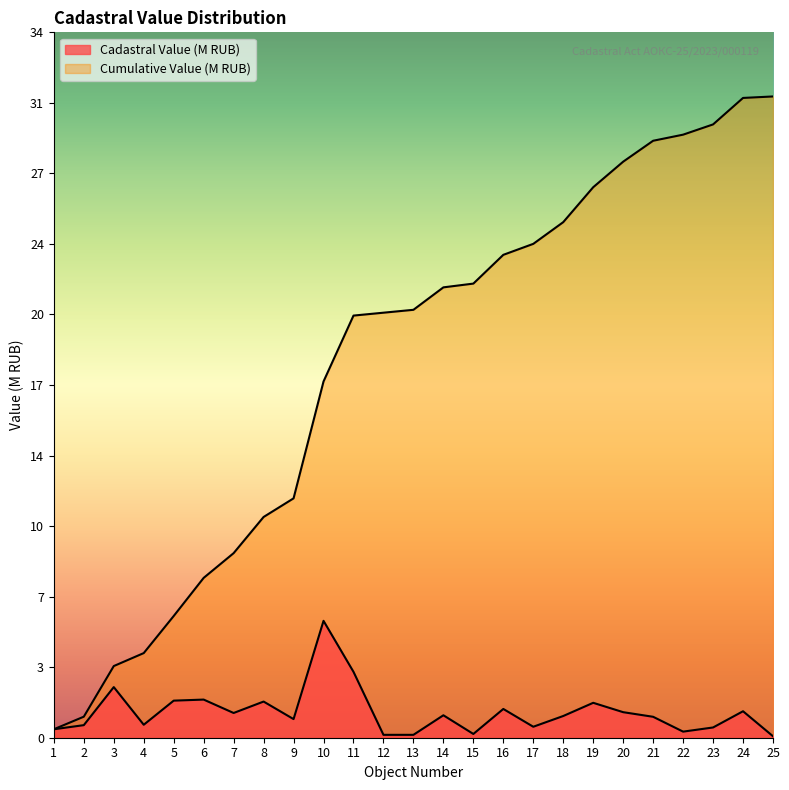

Reading left to right, list all the values displayed in this chart.

Cadastral Value (M RUB): 0.4	0.6	2.4	0.6	1.8	1.8	1.2	1.7	0.9	5.6	3.2	0.1	0.1	1.1	0.2	1.4	0.5	1.0	1.7	1.2	1.0	0.3	0.5	1.3	0.1
Cumulative Value (M RUB): 0.4	1.0	3.4	4.1	5.9	7.7	8.9	10.6	11.5	17.1	20.3	20.4	20.6	21.7	21.9	23.2	23.8	24.8	26.5	27.7	28.7	29.0	29.5	30.8	30.9